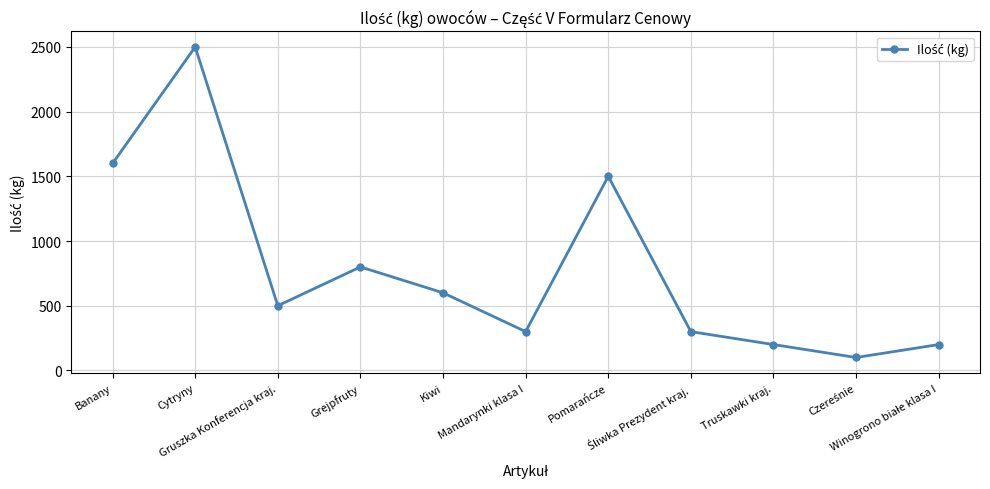

What is the smallest value displayed?

100